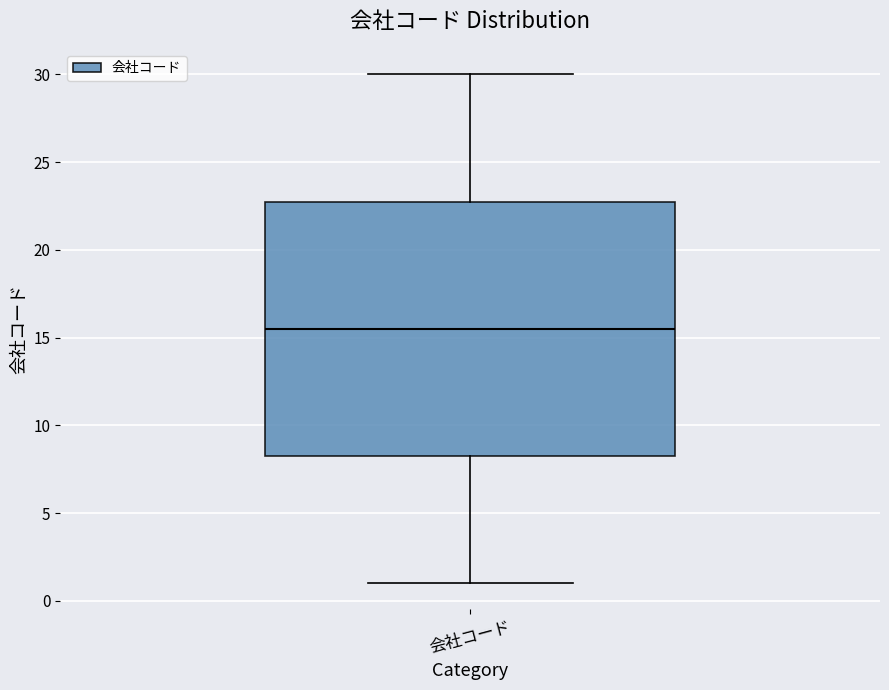

Transcribe this box plot: give where the median line is, the range the box spans, and where the two whiskers end, as read against the y-axis. The values are not printed on the chart, so give them approximately, as read against the axis.

median 15.5, box 8.5 to 23.0, whiskers 1.0 to 30.0